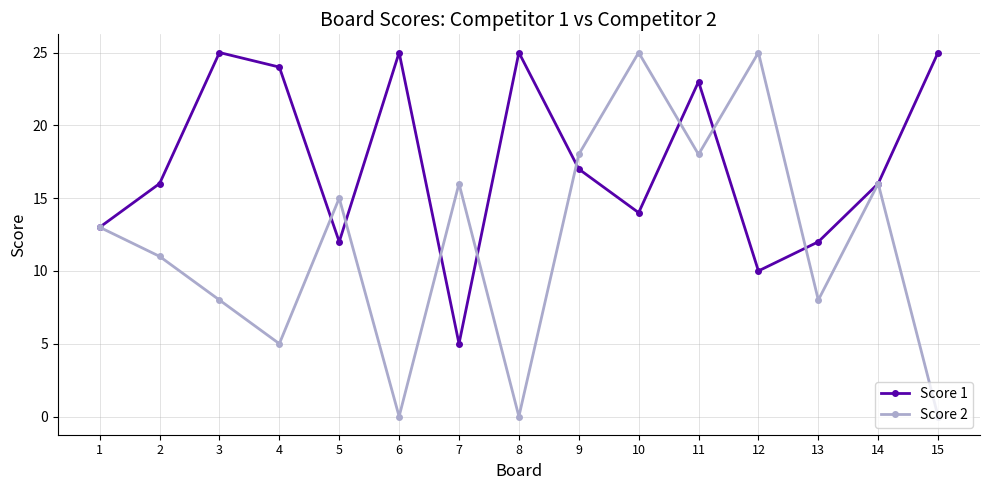

What are all the series names shown in the legend?

Score 1, Score 2